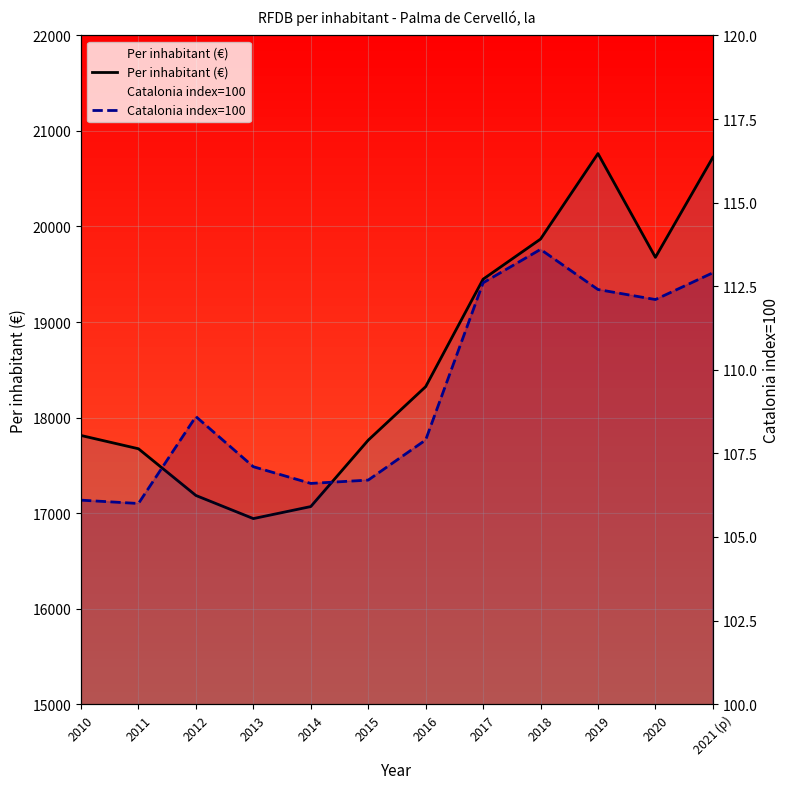

At 2013, list the series in order from smallest to largest.

Catalonia index=100, Per inhabitant (€)